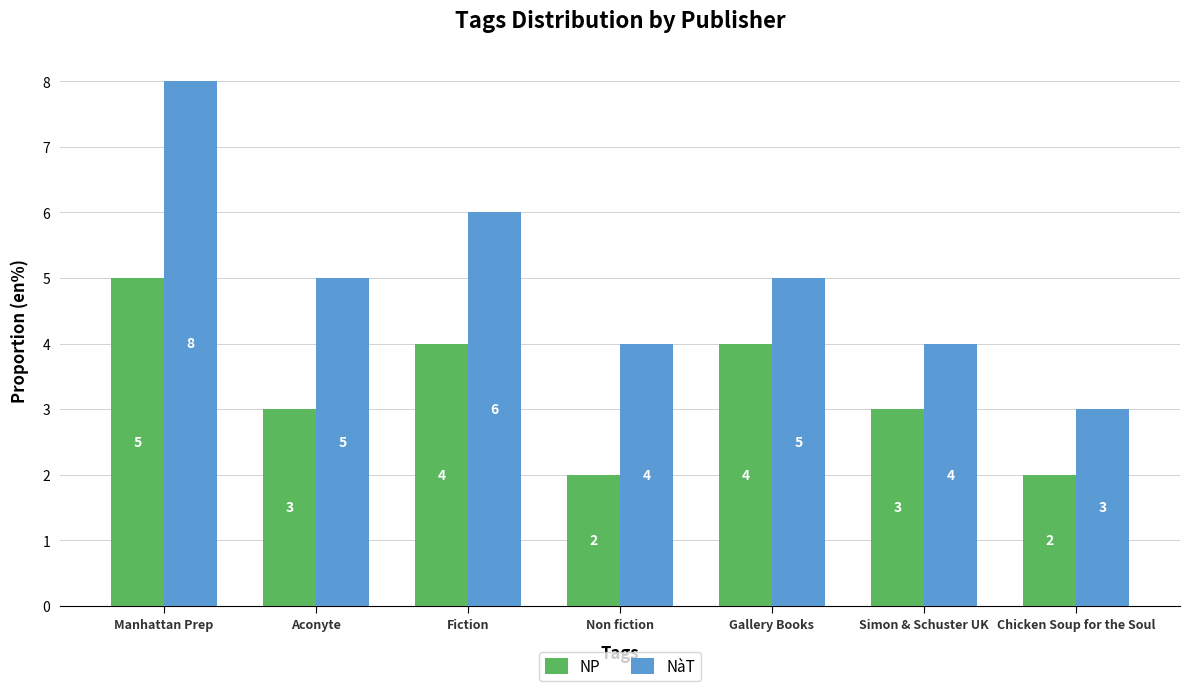

What is the label of the 6th bar from the right?

Aconyte